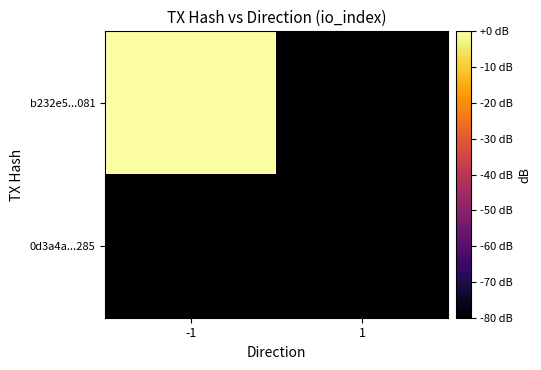

Which series has the widest spread of values?

b232e5...081